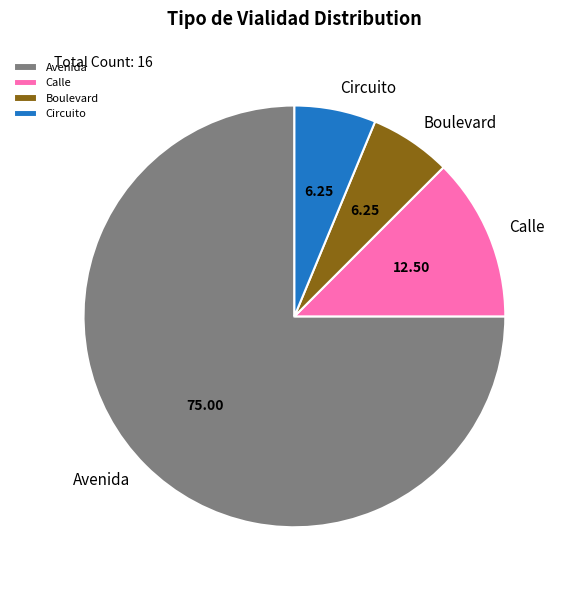

Which slice represents more than half of the pie?

Avenida